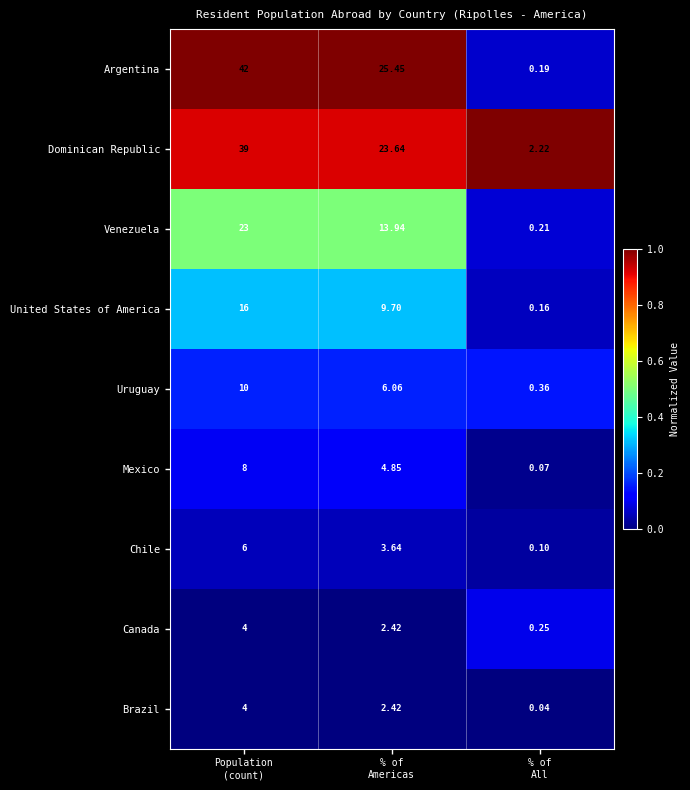

Which series has the largest total across all categories?

Argentina